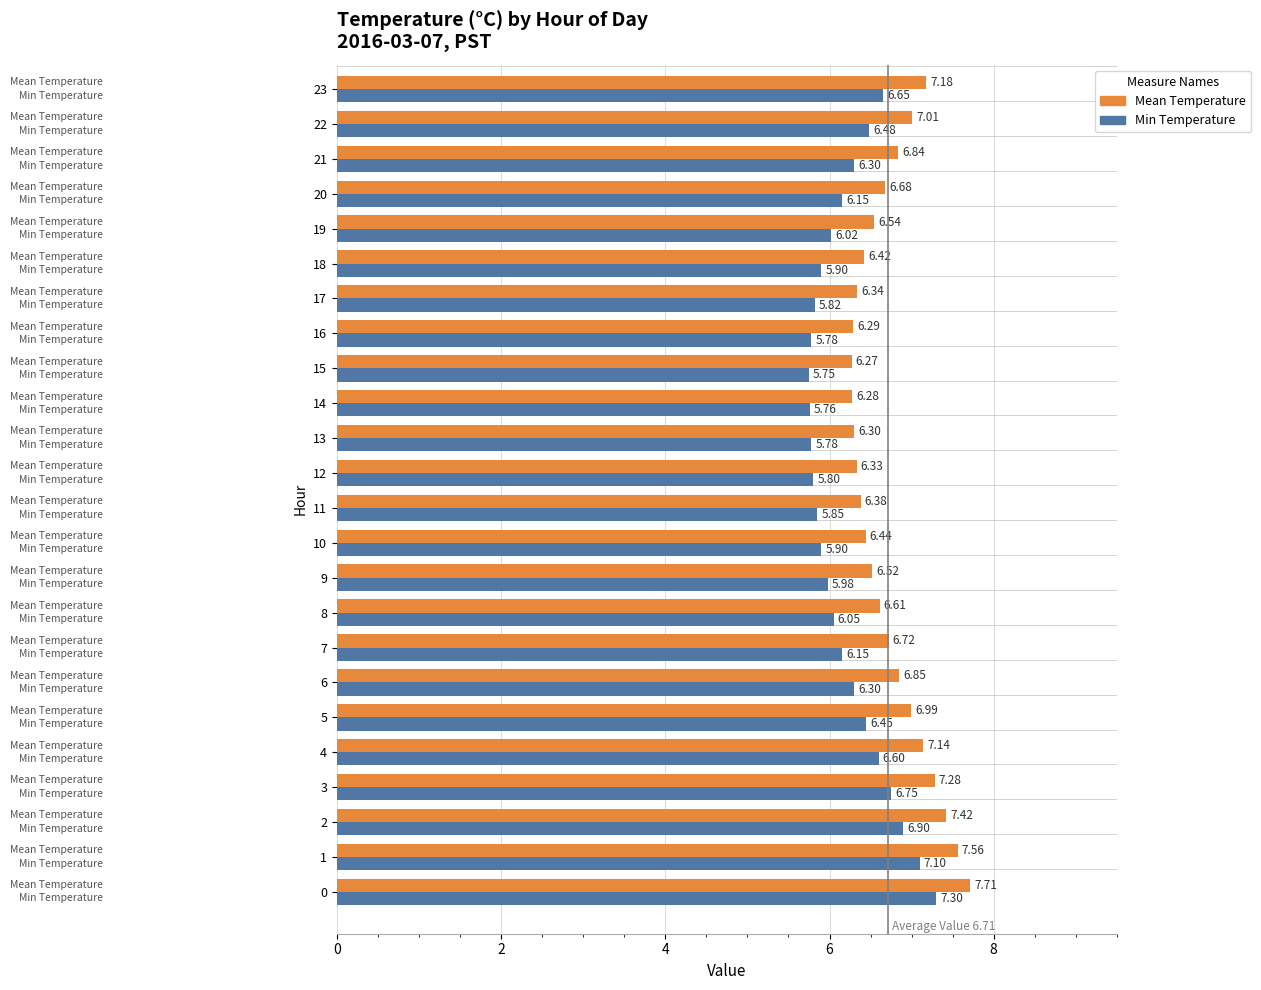

Read the Min Temperature value at 4.

6.6